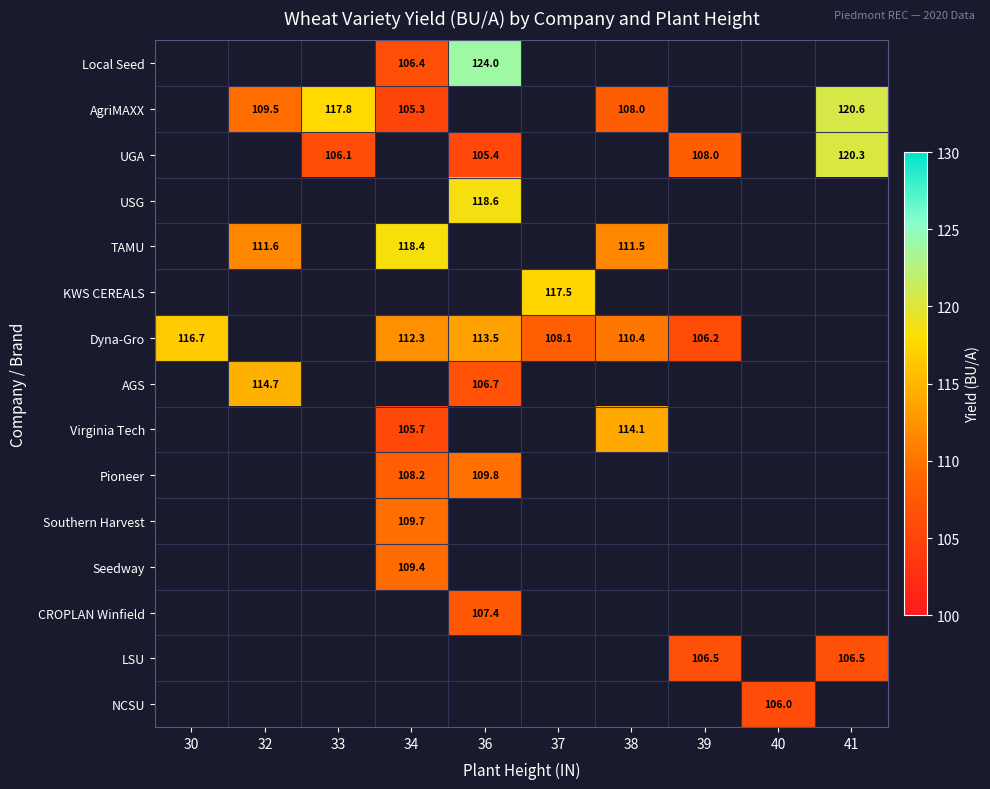

The value of UGA at 39 is 184.9. True or false?

False